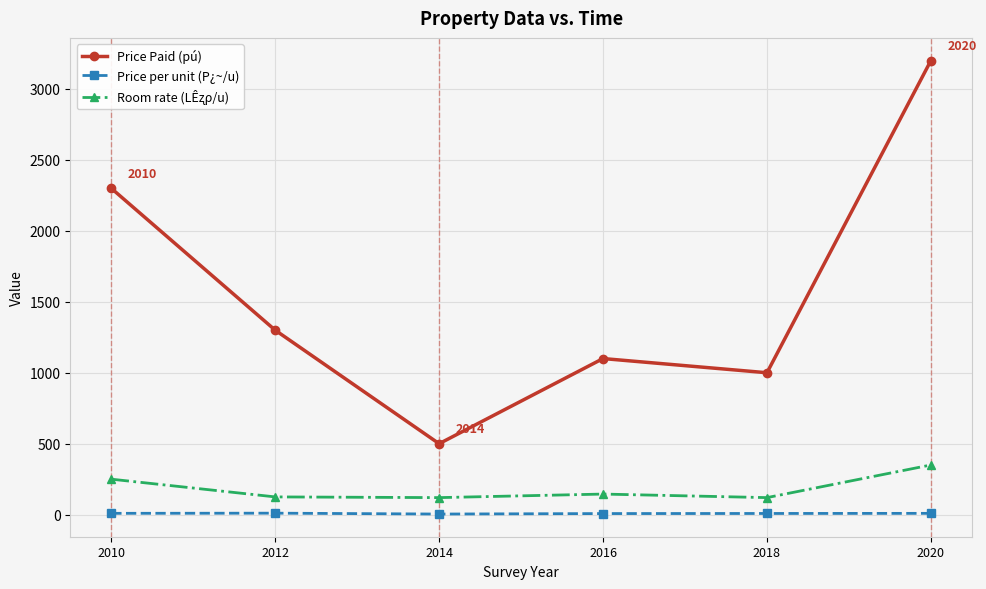

What is the maximum value shown in the chart?

3200.0